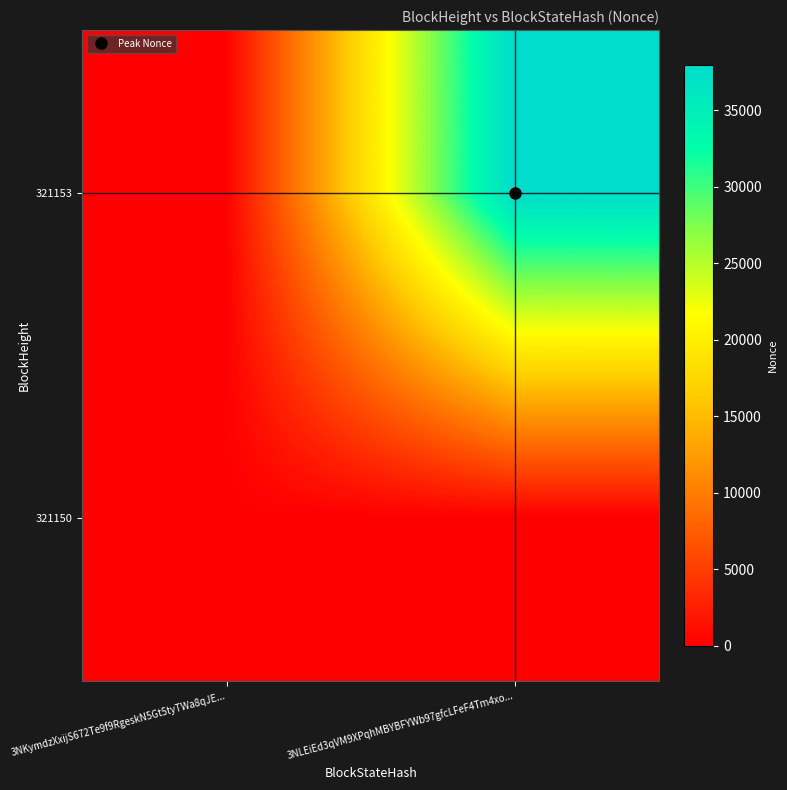

Reading right to left, what are all the values shown in this chart?

321153: 3NLEiEd3qVM9XPqhMBYBFYWb97gfcLFeF4Tm4xo...=37940	3NKymdzXxijS672Te9f9RgeskN5Gt5tyTWa8qJE...=0
321150: 3NLEiEd3qVM9XPqhMBYBFYWb97gfcLFeF4Tm4xo...=0	3NKymdzXxijS672Te9f9RgeskN5Gt5tyTWa8qJE...=0